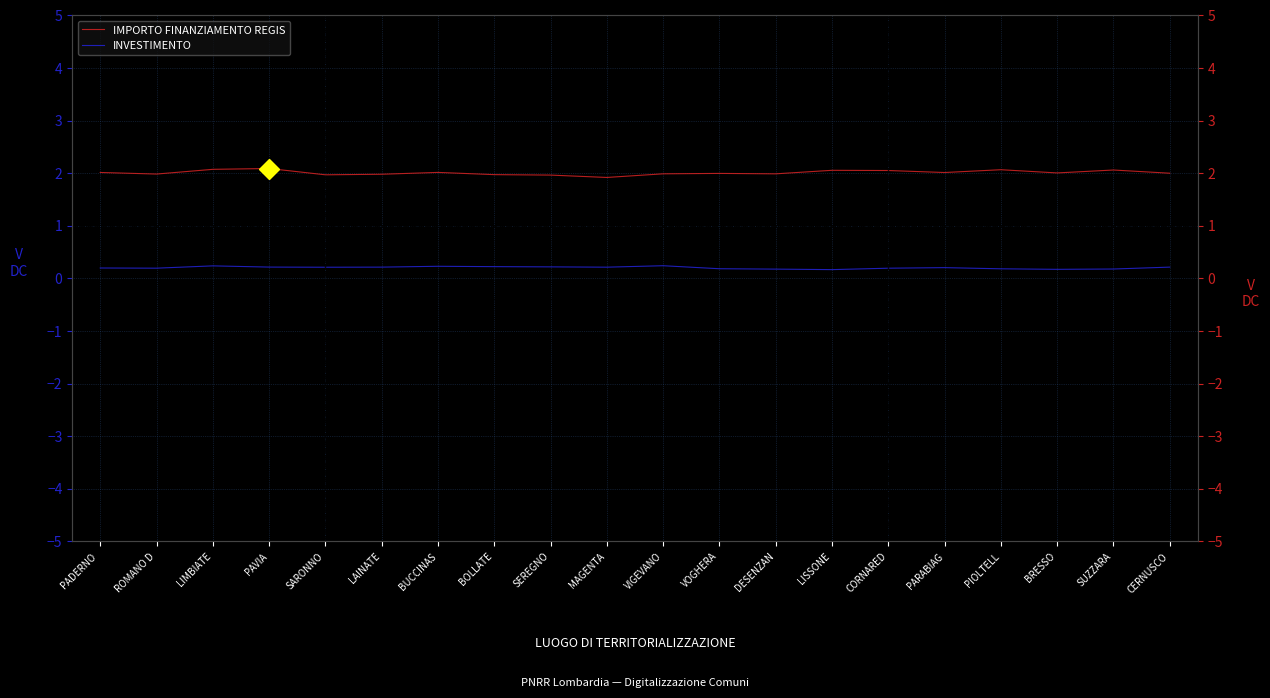

Between PAVIA and VIGEVANO, which is larger?

PAVIA